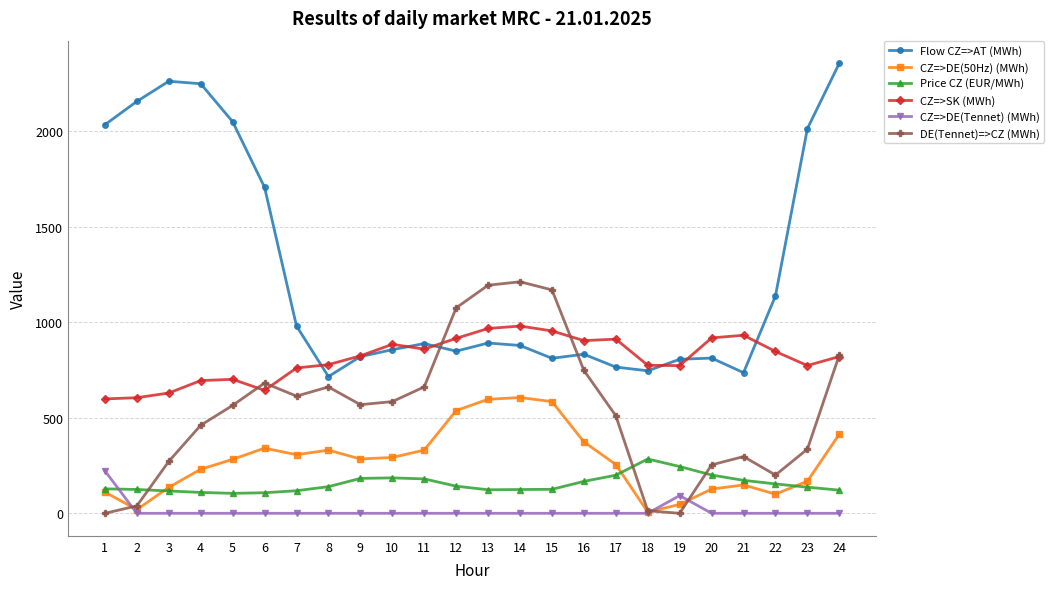

What is the value of the CZ=>SK (MWh) point at the 8th from the left?

778.1